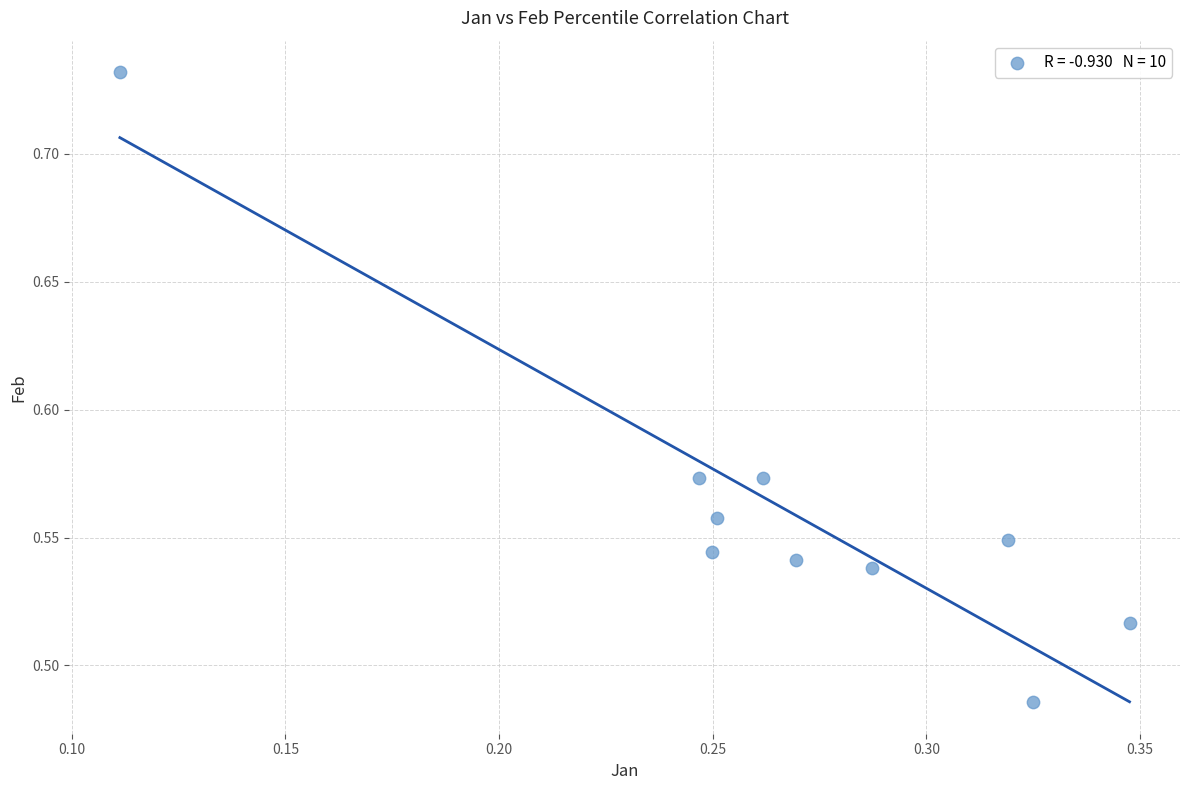

What is the average X value?

0.3